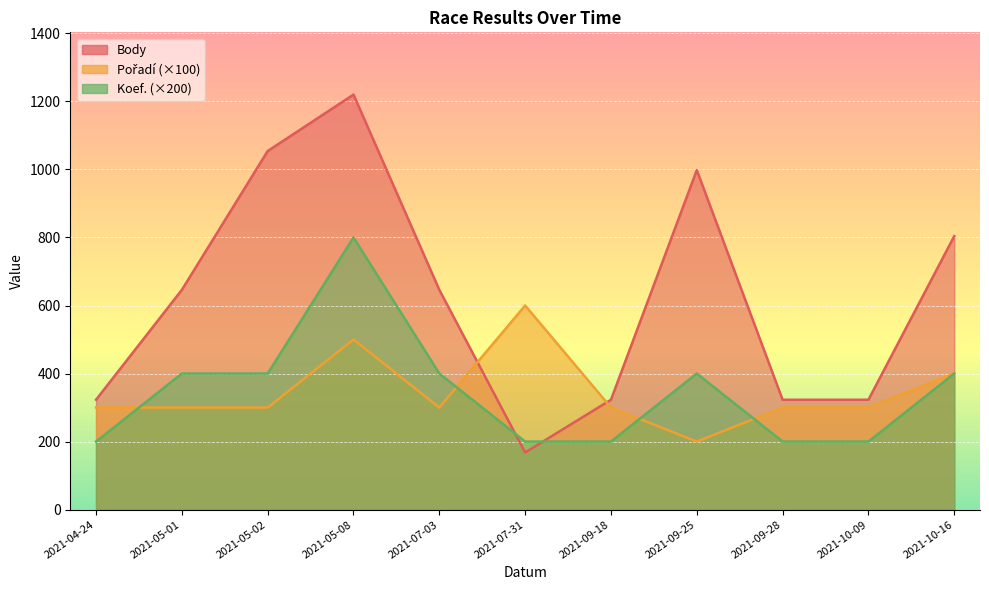

What is the difference between the maximum and minimum values in the Koef. series?

600